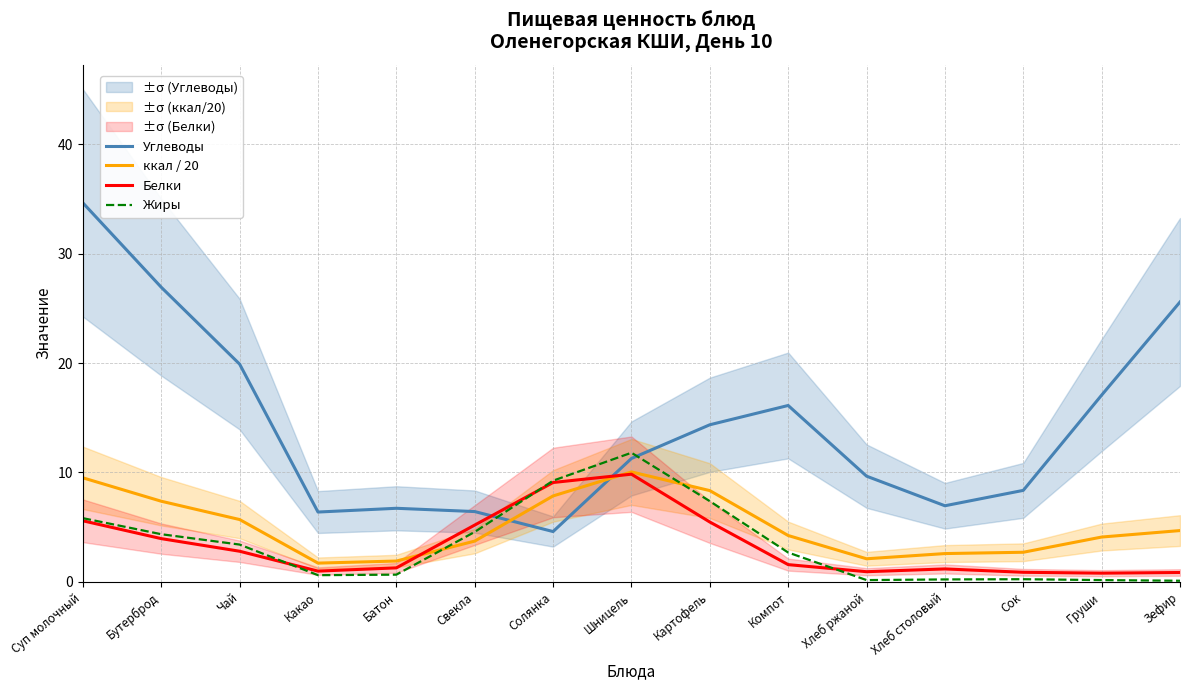

How many times do Углеводы and Белки cross each other?

2